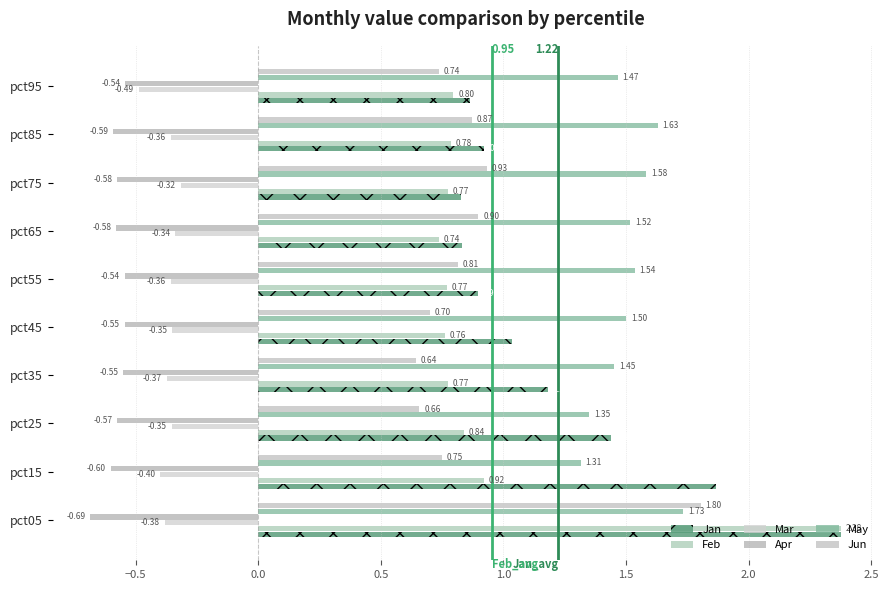

How many series are shown in this chart?

6